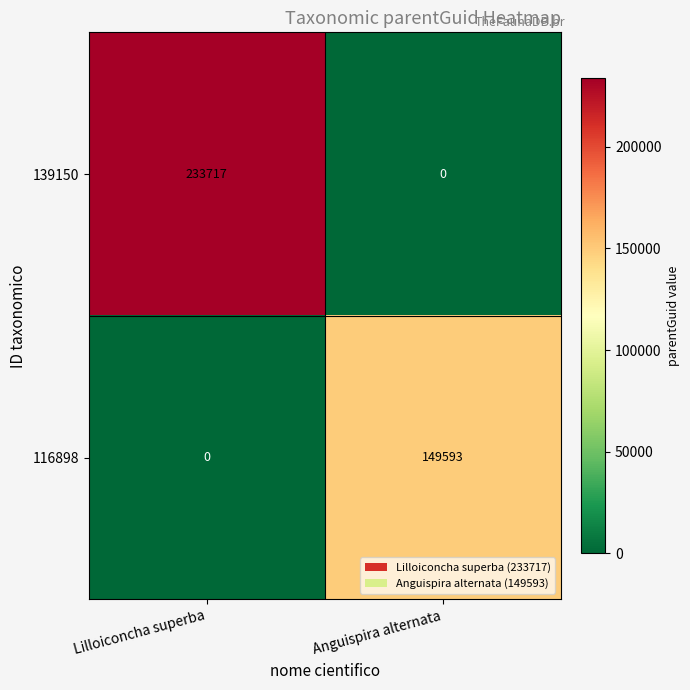

Which series has the largest total across all categories?

139150